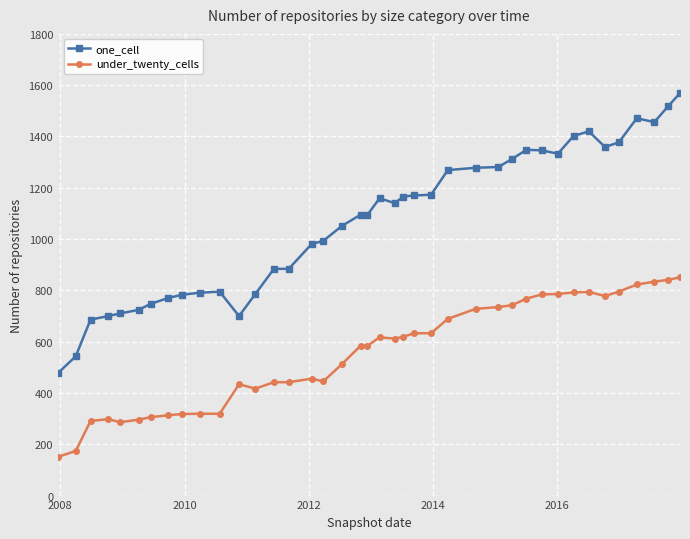

True or false: under_twenty_cells and one_cell intersect in this chart.

False